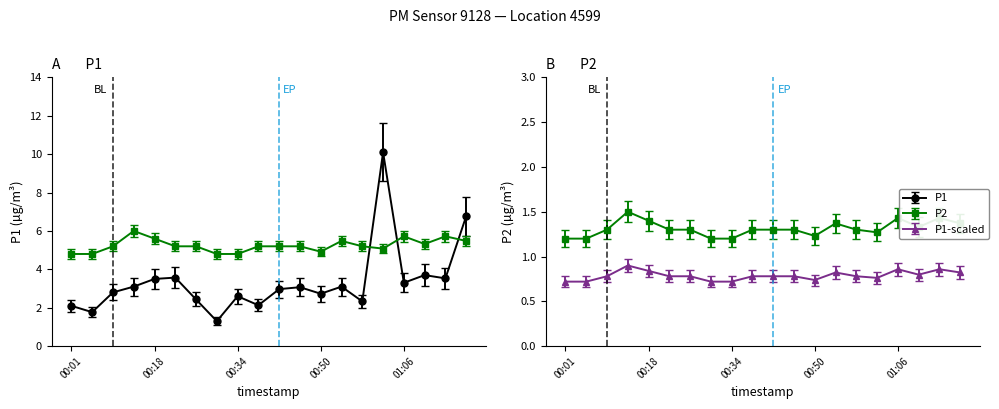

Between which two adjacent categories do P1 and P2 first intersect?

00:58 and 01:02